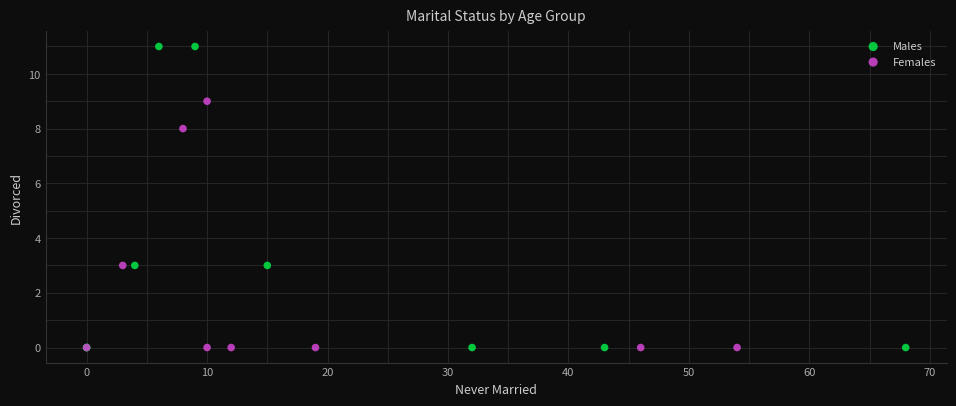

What are all the series names shown in the legend?

Males, Females